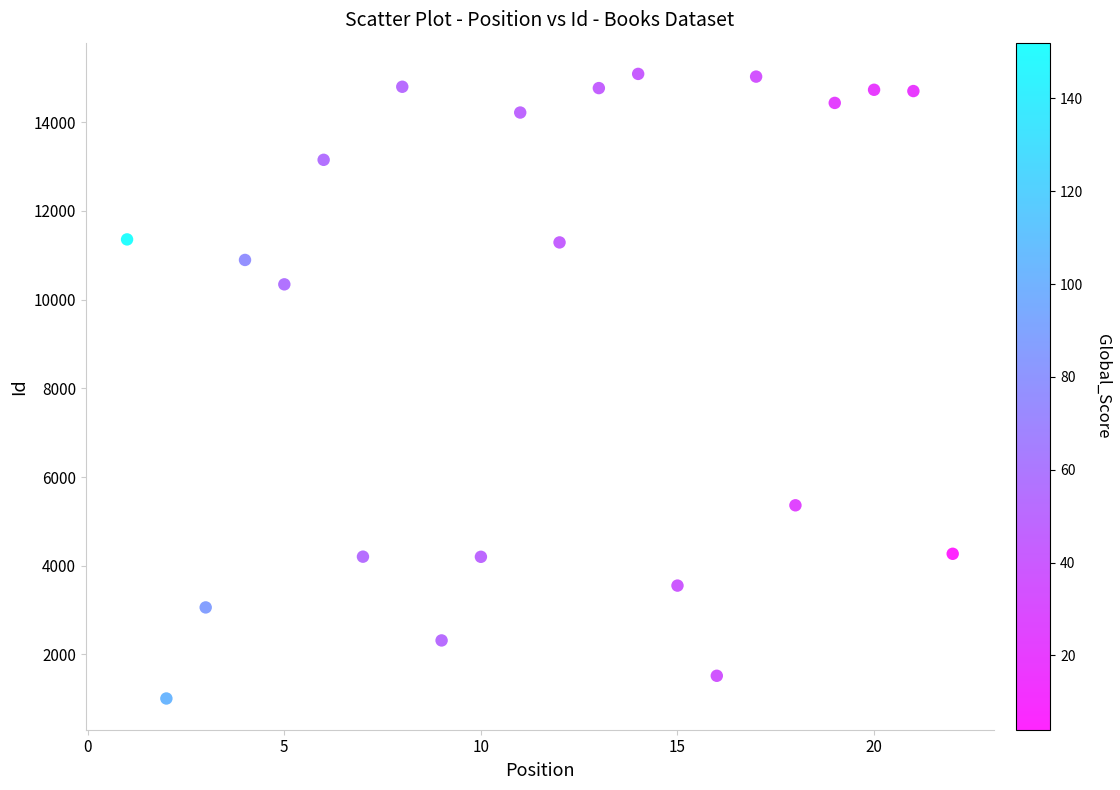

What is the range of X values (max minus min)?

21